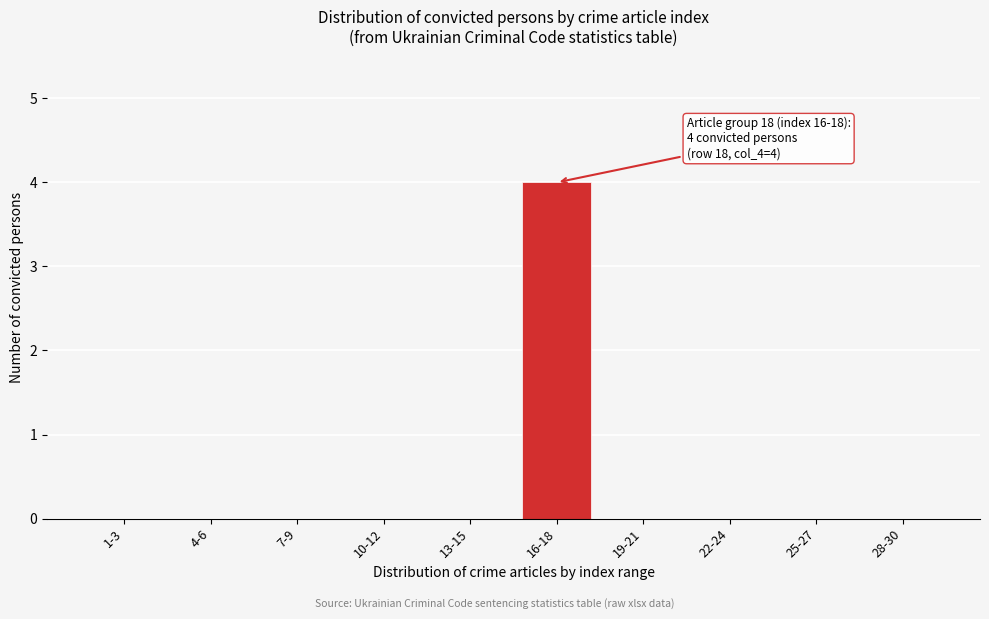

Reading left to right, list all the values displayed in this chart.

1-3=0	4-6=0	7-9=0	10-12=0	13-15=0	16-18=4	19-21=0	22-24=0	25-27=0	28-30=0